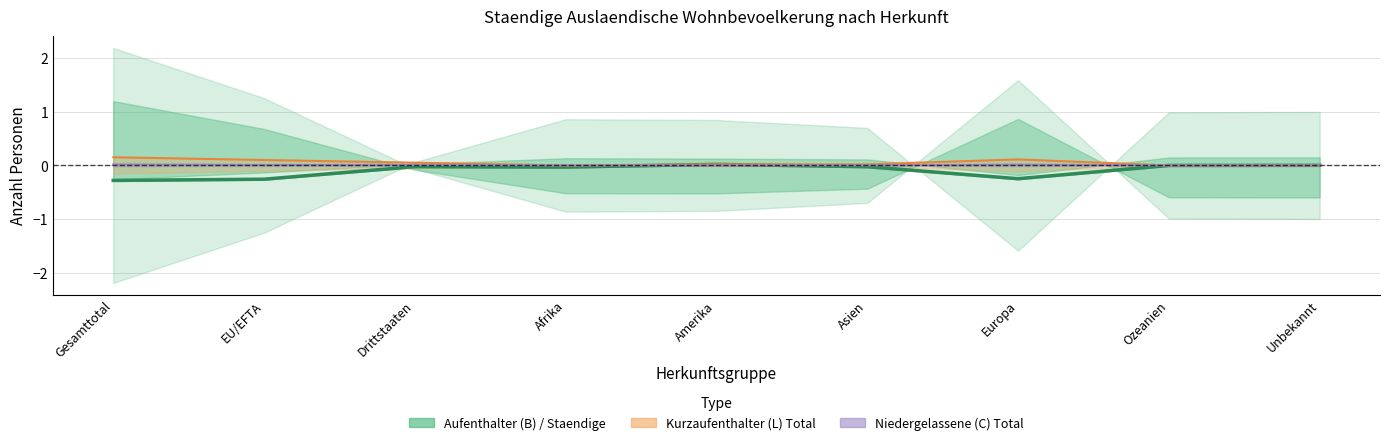

How many points are lower than both their immediate neighbors (excluding endpoints)?

2